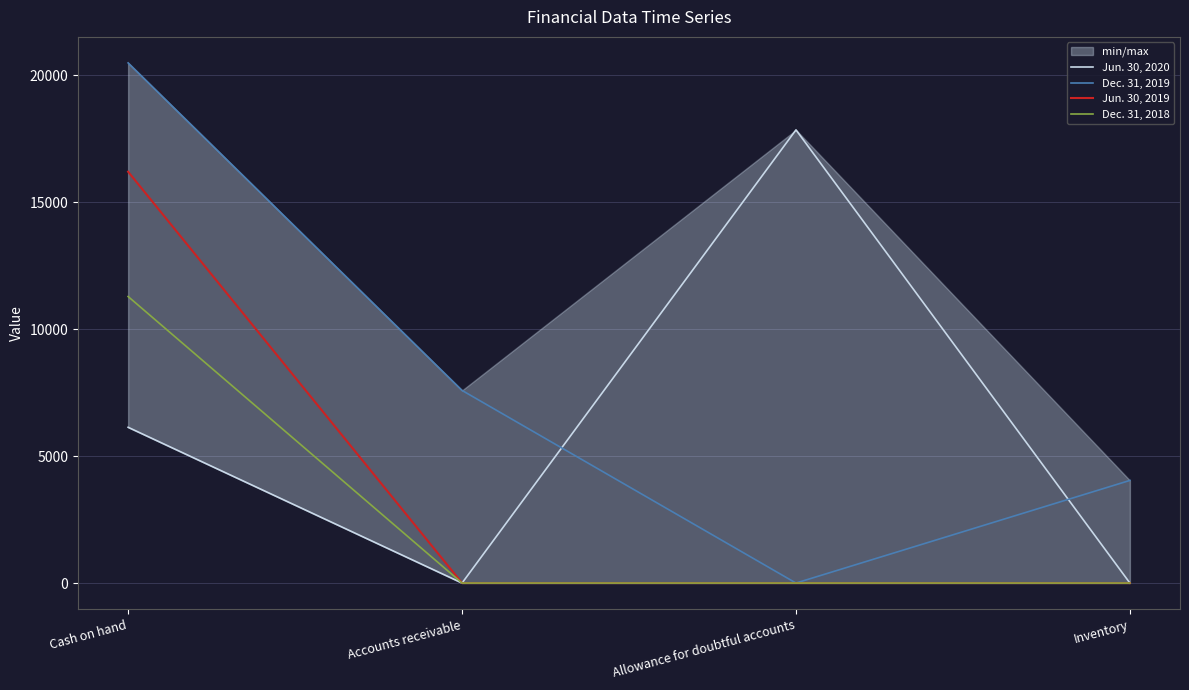

Which has a higher value, Cash on hand or Accounts receivable?

Cash on hand